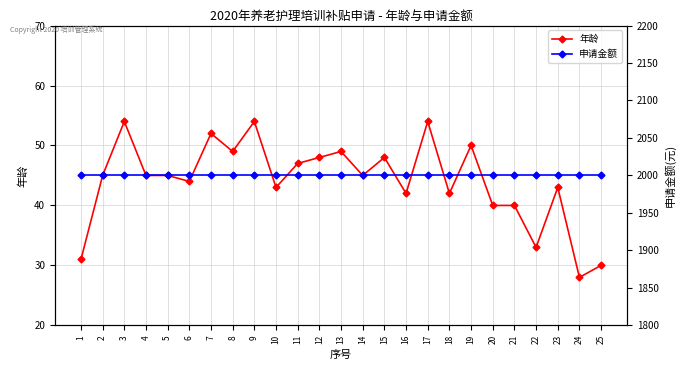

Reading right to left, extract all data points from this chart.

年龄: 30	28	43	33	40	40	50	42	54	42	48	45	49	48	47	43	54	49	52	44	45	45	54	45	31
申请金额: 2000	2000	2000	2000	2000	2000	2000	2000	2000	2000	2000	2000	2000	2000	2000	2000	2000	2000	2000	2000	2000	2000	2000	2000	2000